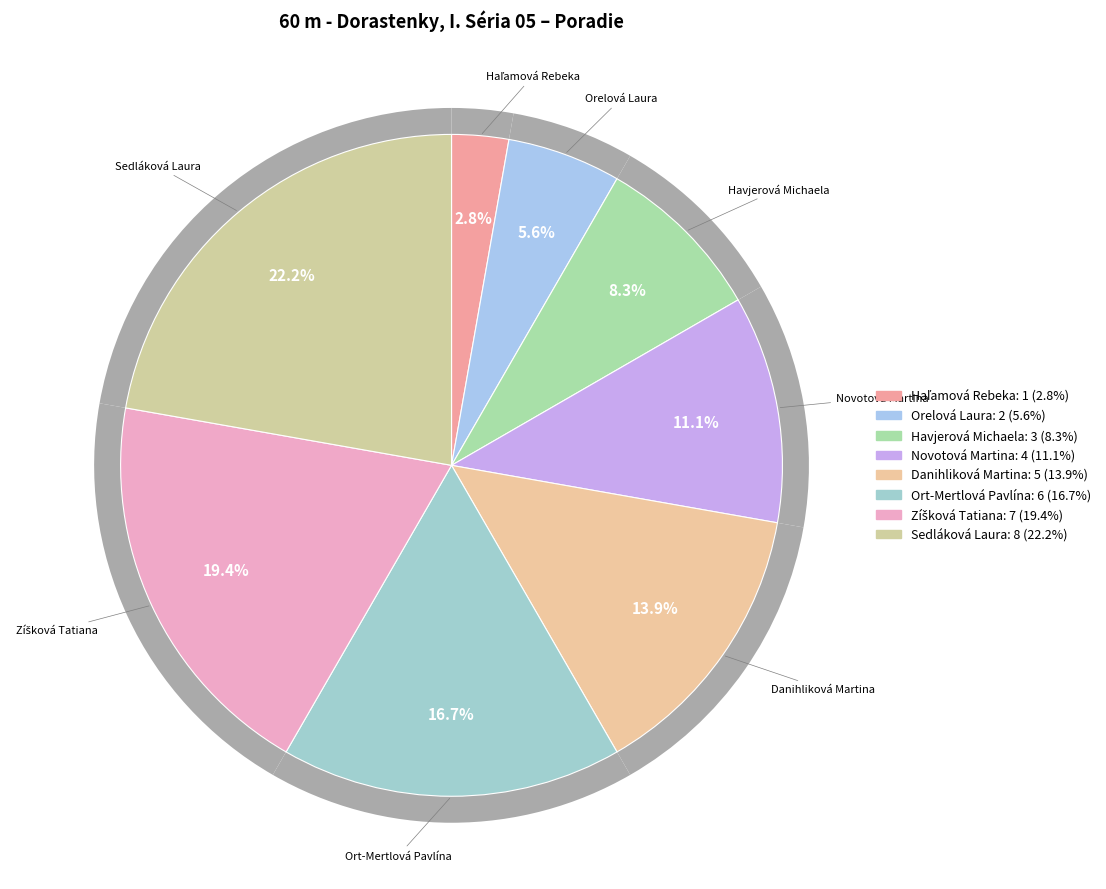

Rank the categories by value from highest to lowest.

Sedláková Laura, Zíšková Tatiana, Ort-Mertlová Pavlína, Danihliková Martina, Novotová Martina, Havjerová Michaela, Orelová Laura, Haľamová Rebeka